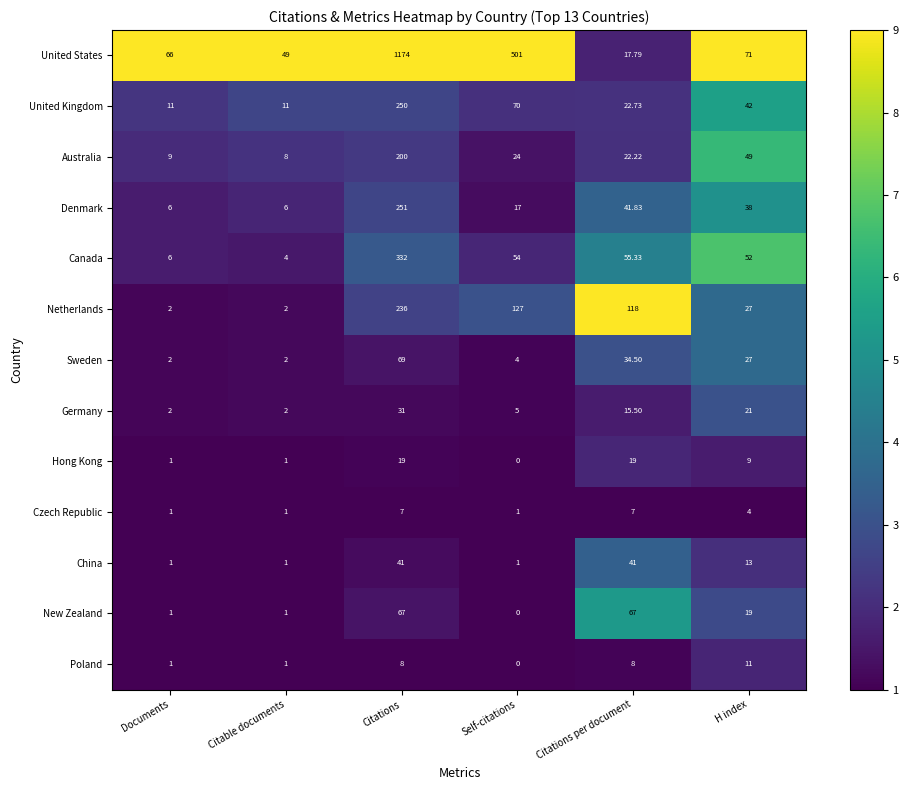

Where does the Netherlands series first go above 118?

Citations